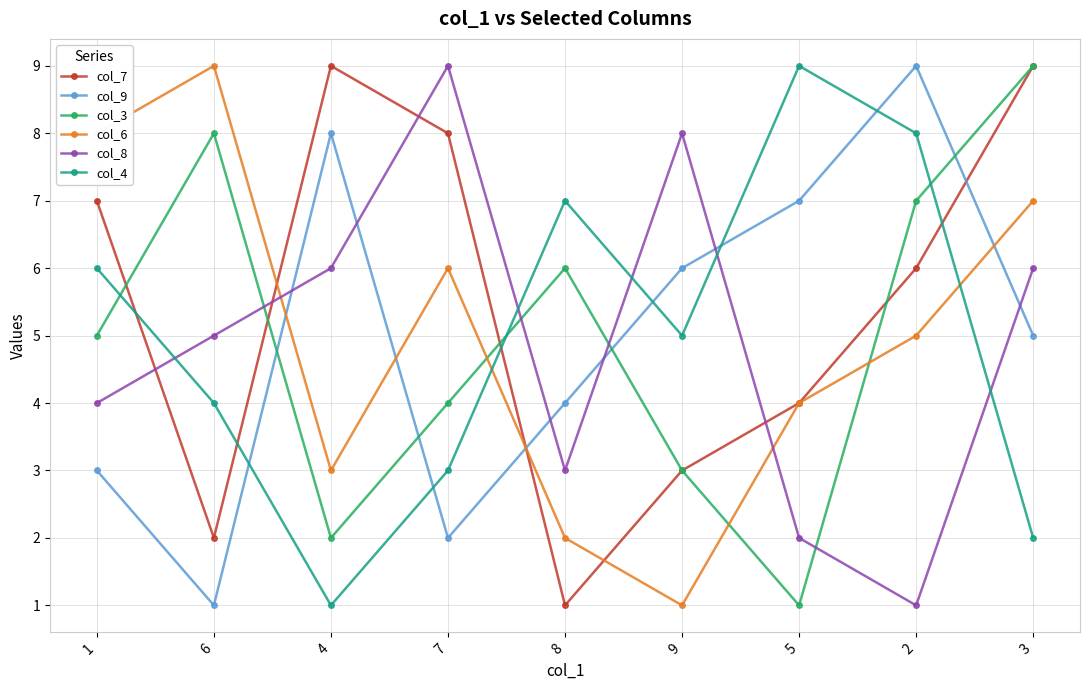

How many interior local valleys does the col_7 series have?

2